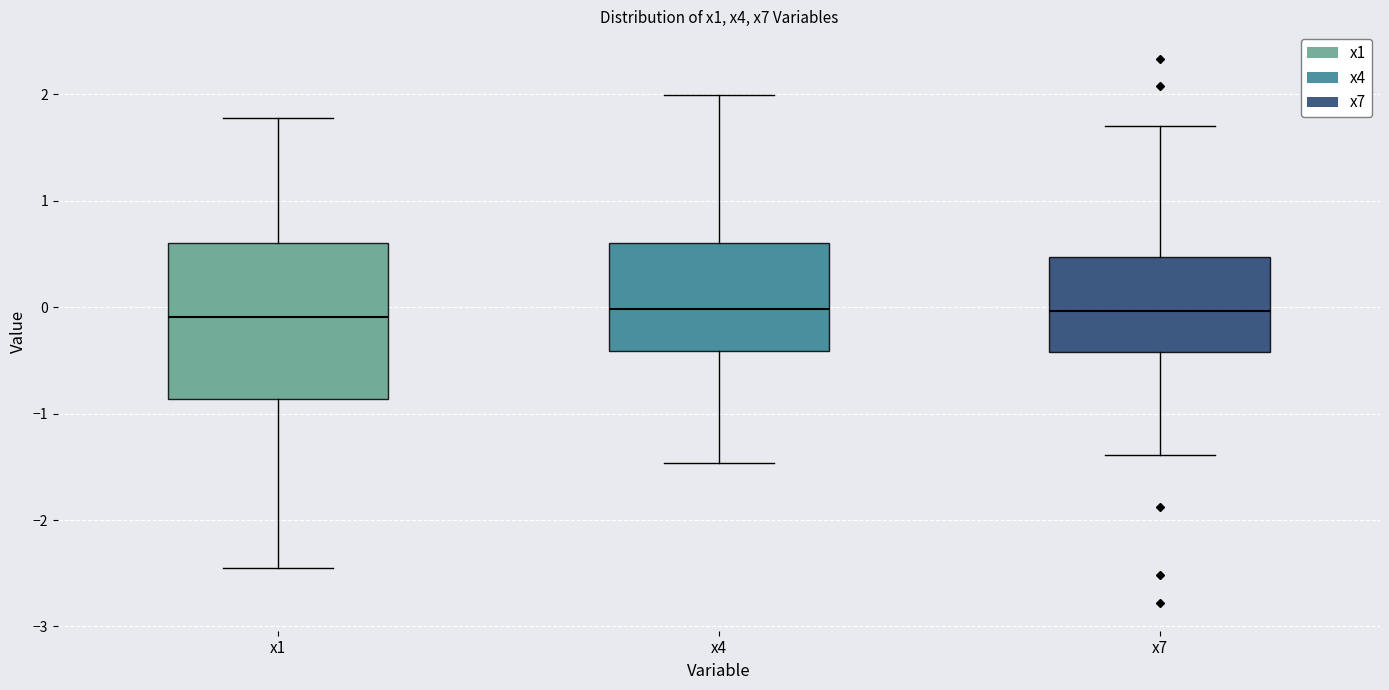

Comparing the boxes themselves (not the whiskers), which one is the tallest?

x1